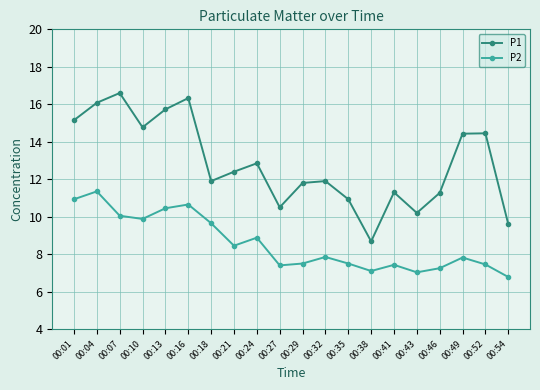

True or false: P2 has more than 1 interior local peaks.

True